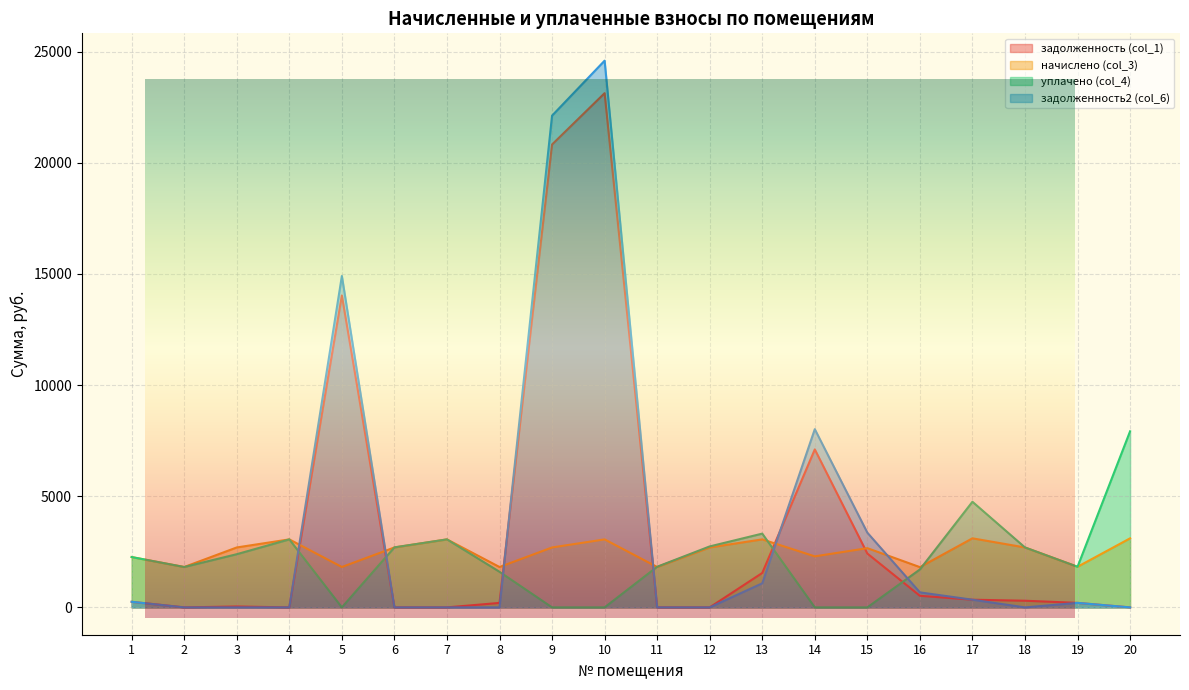

Where is the first local minimum for начислено (col_3)?

2